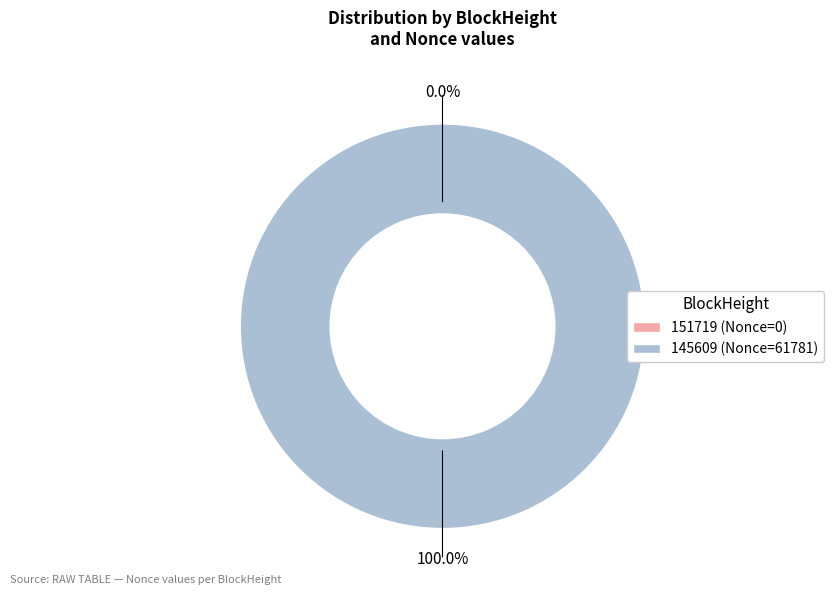

Which category has the smallest portion of the pie?

151719